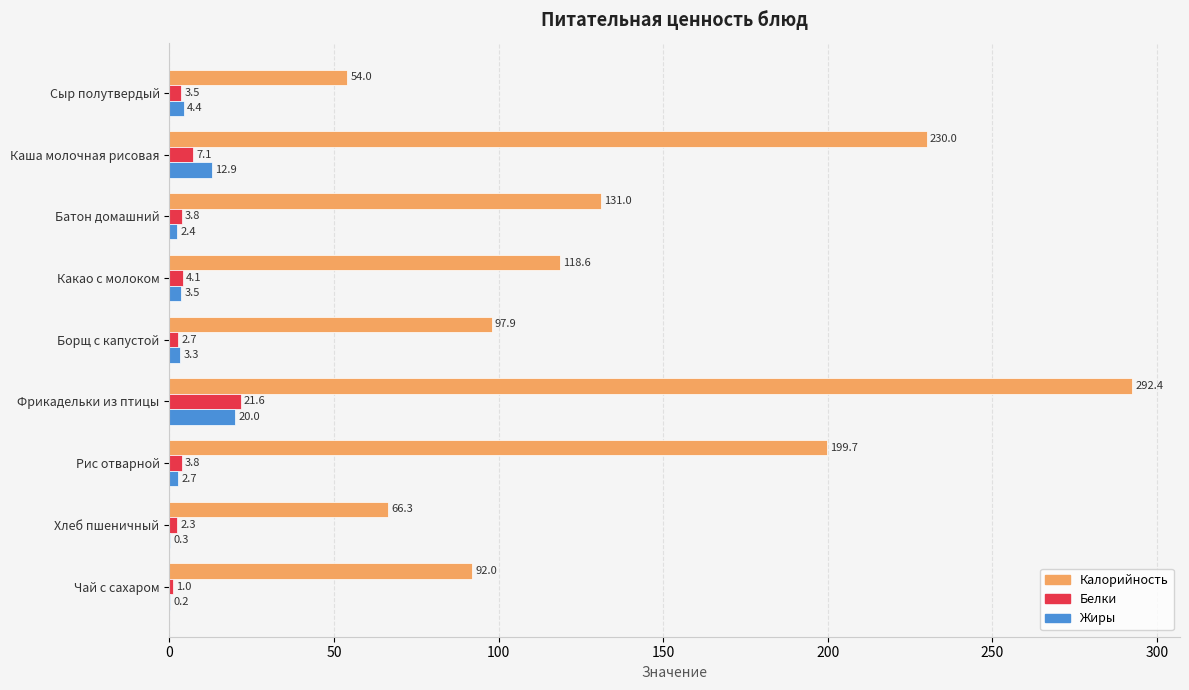

What is the average value of the Калорийность series?

142.4